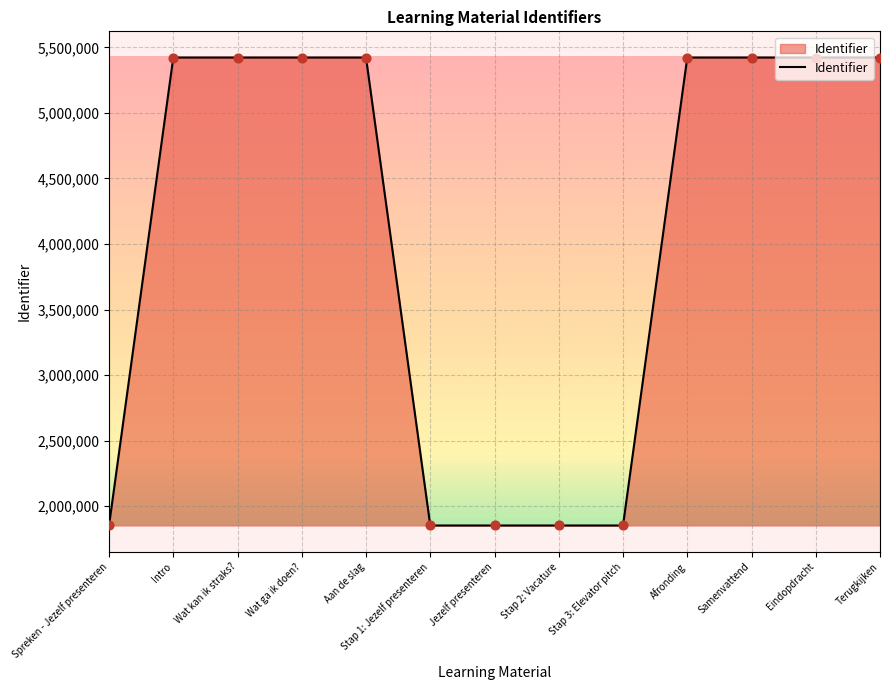

Between Aan de slag and Jezelf presenteren, which is larger?

Aan de slag